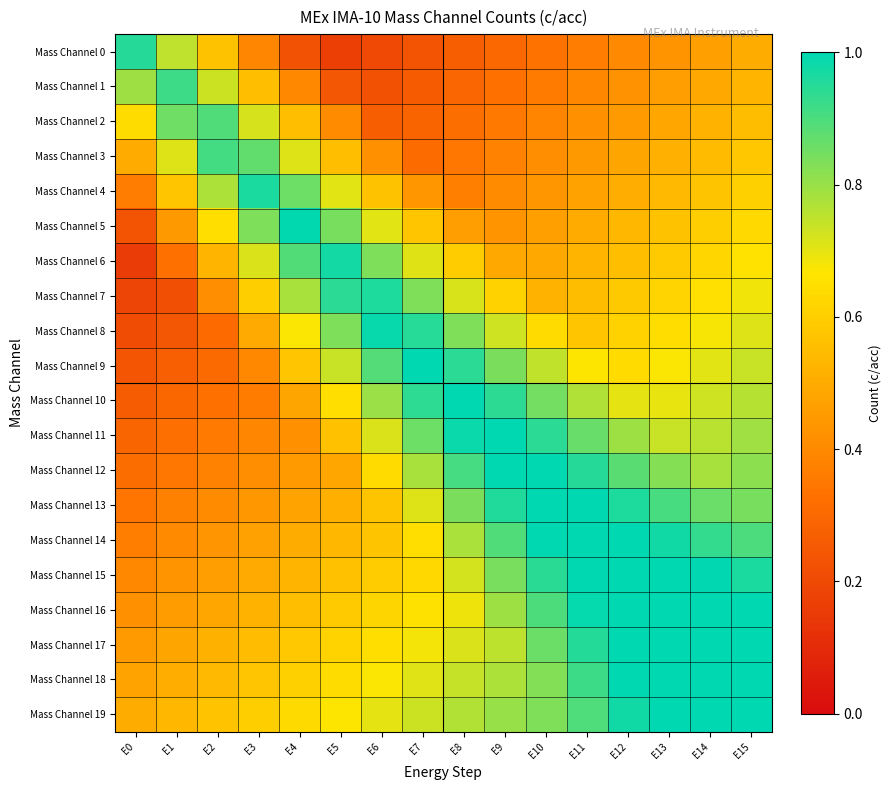

Rank the series by their maximum value, from lowest to highest.

Mass Channel 2, Mass Channel 3, Mass Channel 1, Mass Channel 0, Mass Channel 7, Mass Channel 4, Mass Channel 6, Mass Channel 8, Mass Channel 5, Mass Channel 12, Mass Channel 9, Mass Channel 11, Mass Channel 10, Mass Channel 13, Mass Channel 14, Mass Channel 15, Mass Channel 16, Mass Channel 17, Mass Channel 18, Mass Channel 19